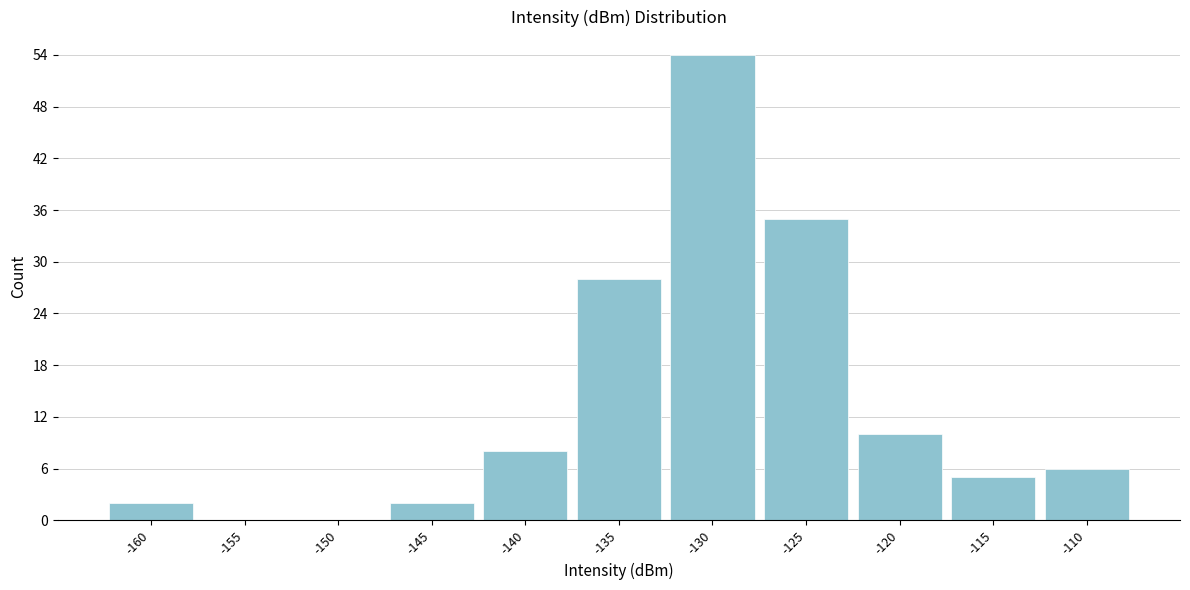

Reading left to right, transcribe all the data shown in this chart.

-160=2	-155=0	-150=0	-145=2	-140=8	-135=28	-130=54	-125=35	-120=10	-115=5	-110=6